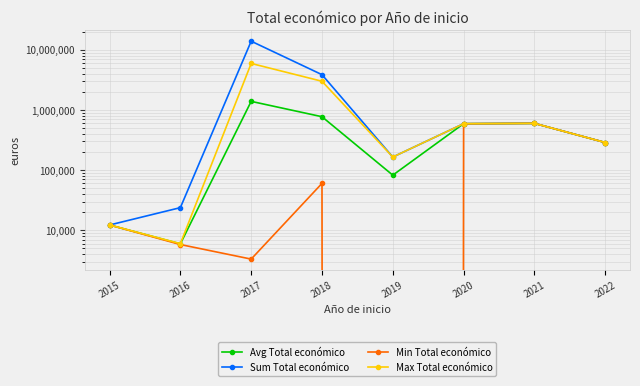

Is it true that Max Total económico equals 2999012.0 at 2018?

True